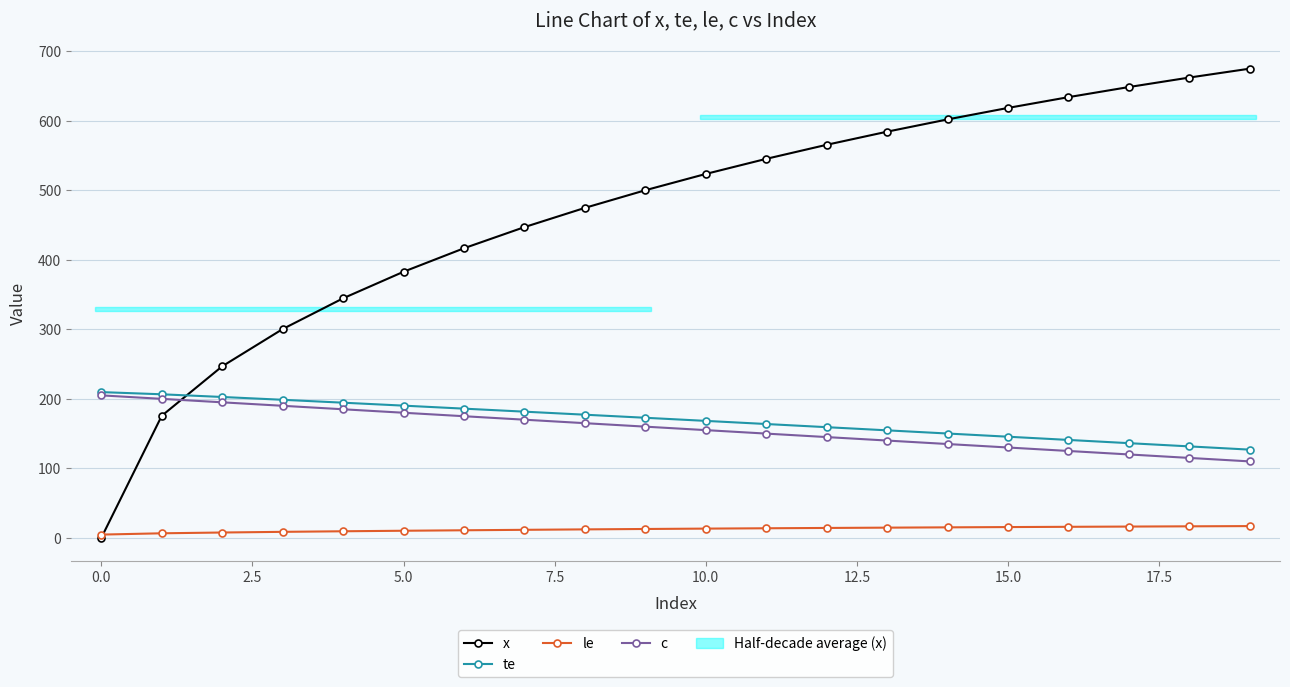

Which series has the widest spread of values?

x